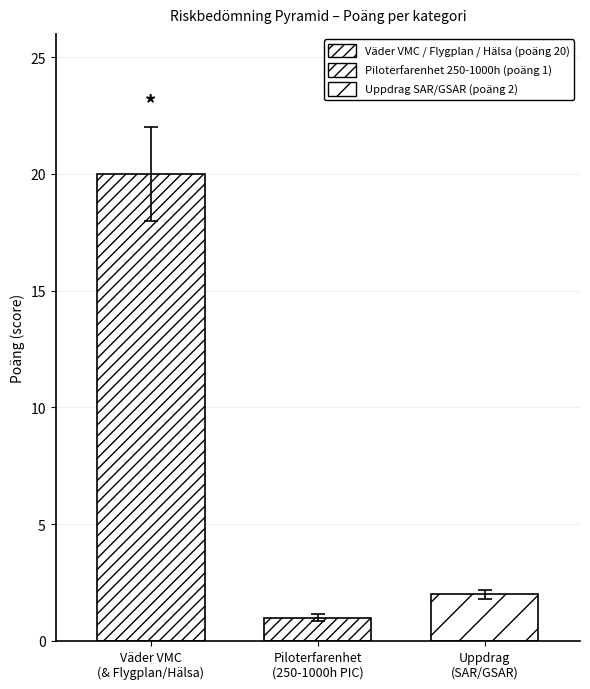

How many bars are there in total?

3